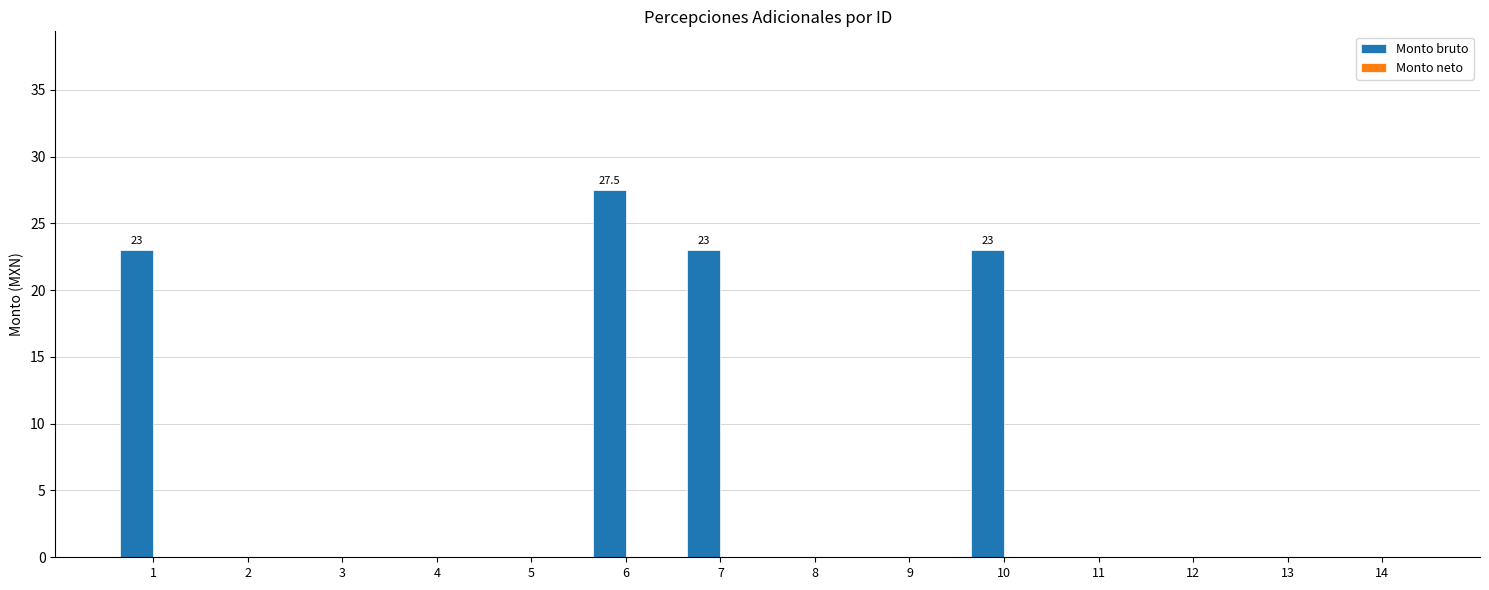

Is it true that the value at 14 is 0.0?

True